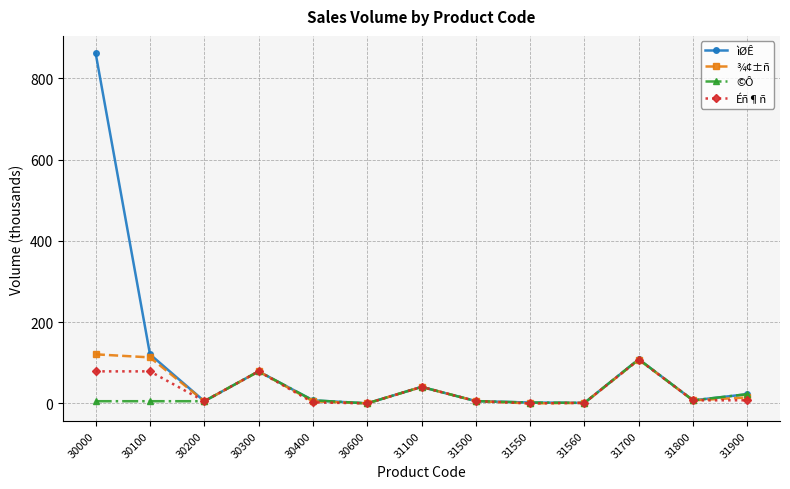

What is the value of the Éñ¶ñ point at the 2nd from the left?

78.9